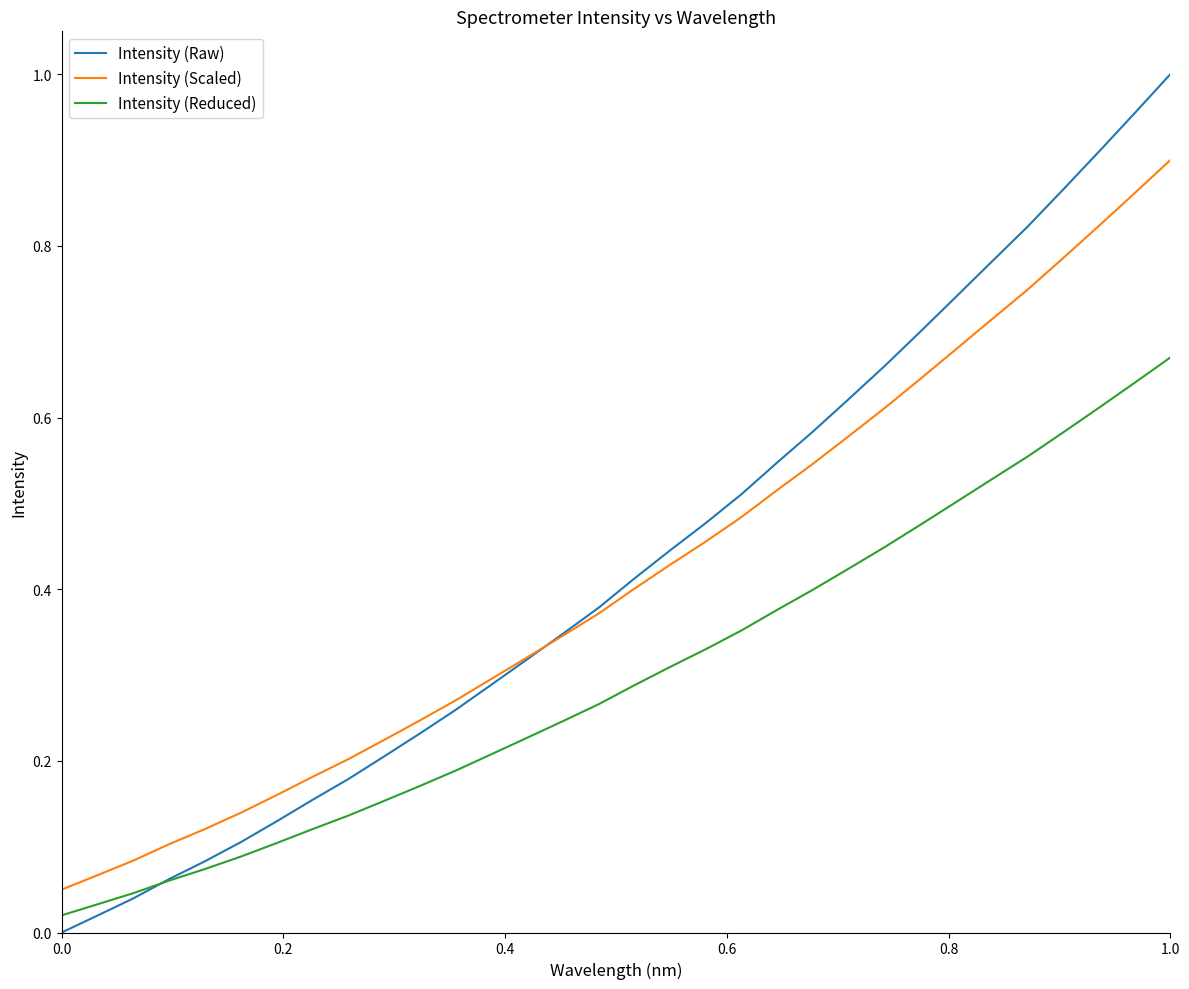

Which series has the widest spread of values?

Intensity (Raw)